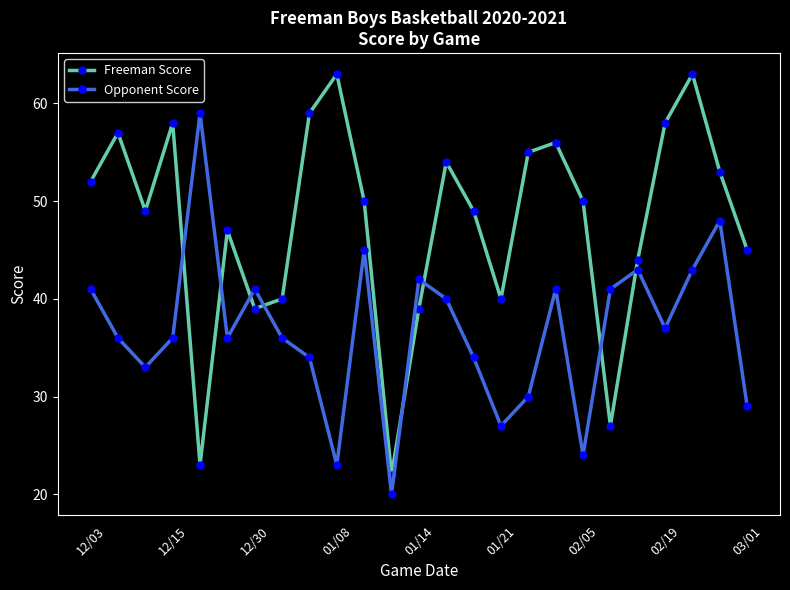

Which series has the widest spread of values?

Freeman Score